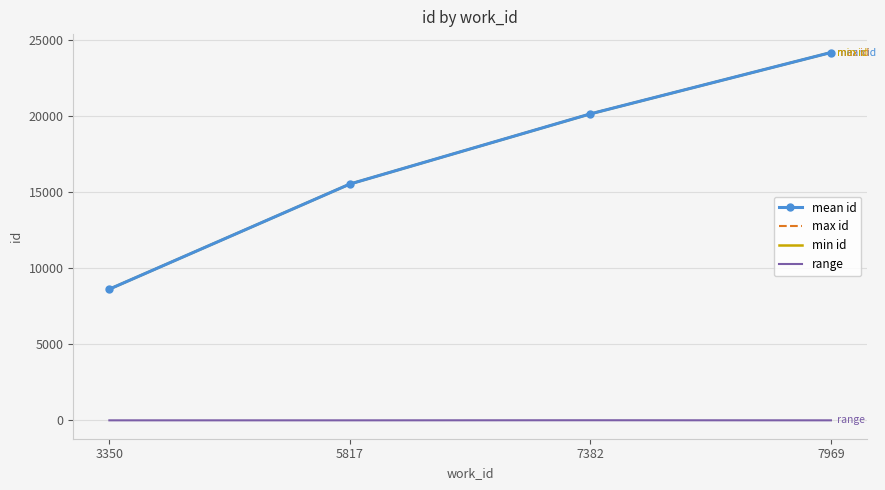

At which category is the sum across all series the highest?

7969